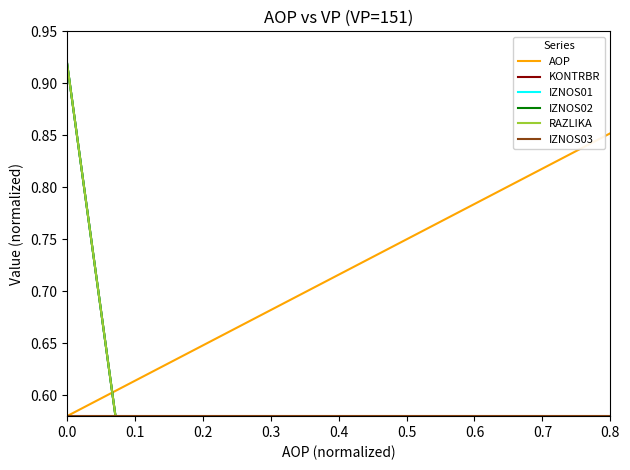

At how many categories does at least one series exceed 0?

15